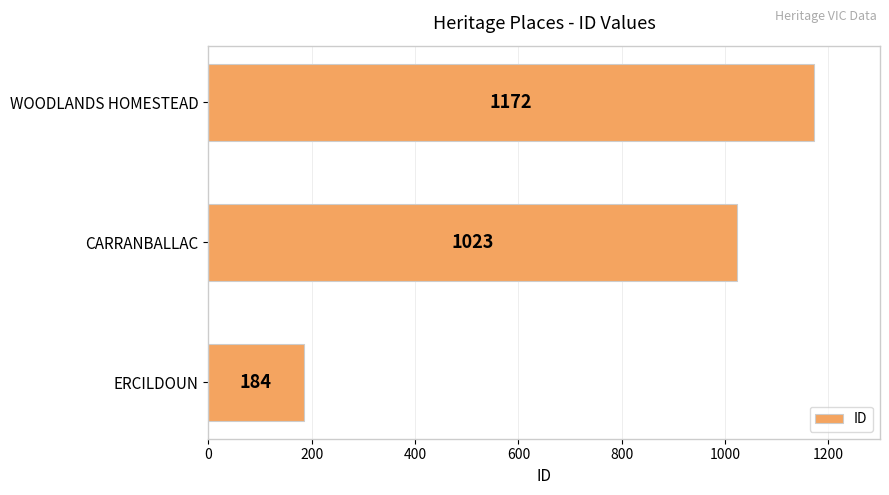

What is the approximate value at WOODLANDS HOMESTEAD?

1172